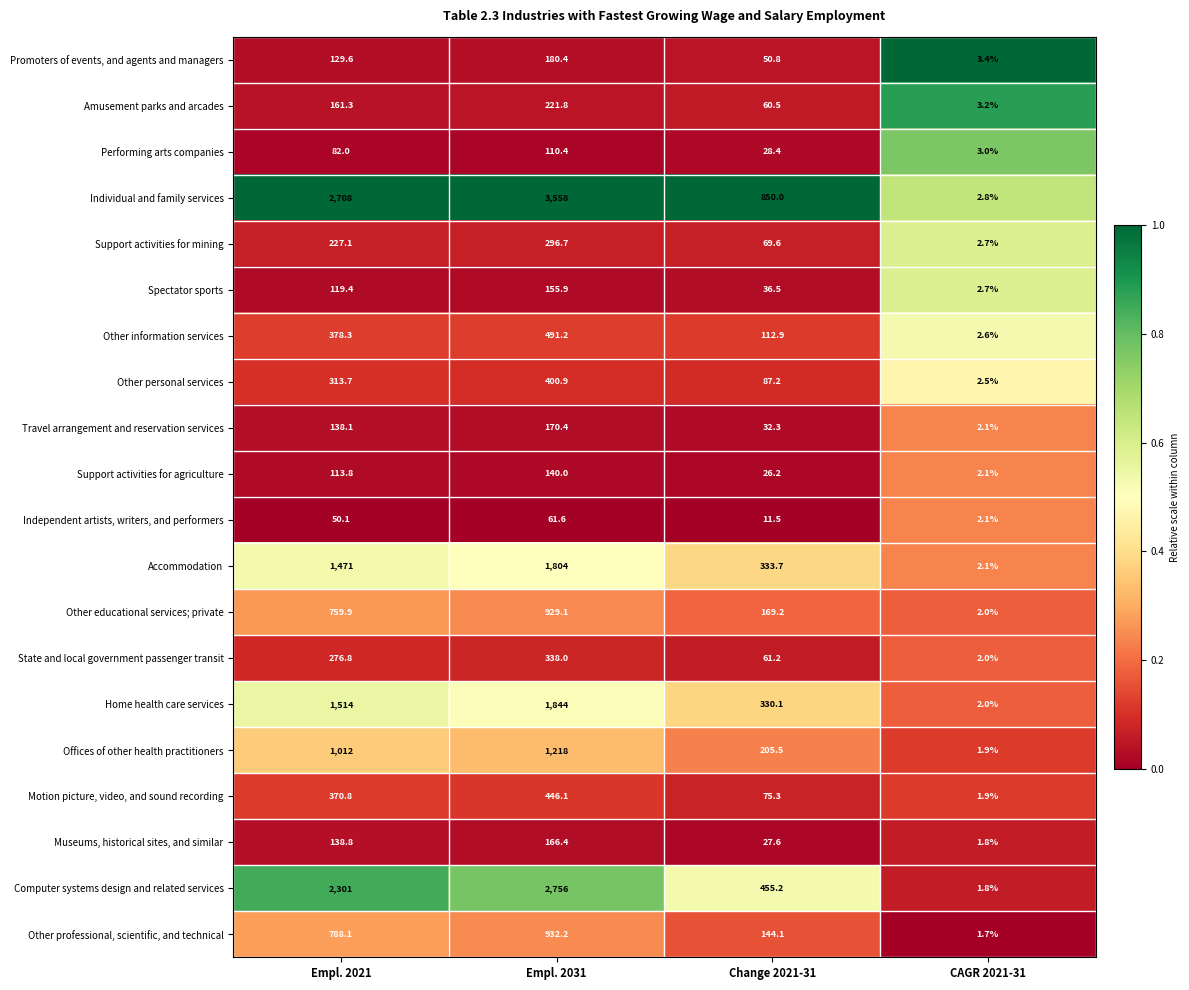

The Amusement parks and arcades series shows 221.8 at Empl. 2031. True or false?

True